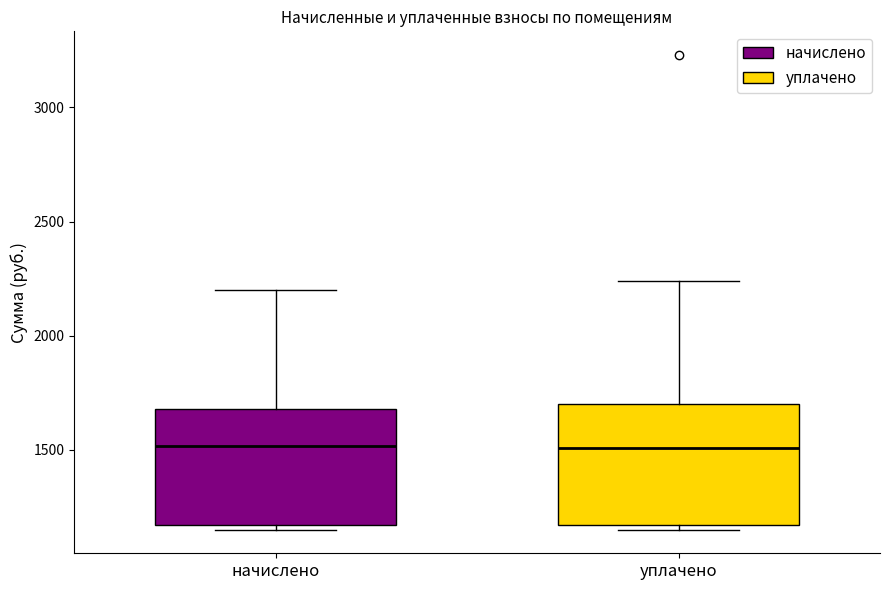

Where does the median line of the box for начислено sit on the y-axis? The values are not printed on the chart, so give them approximately, as read against the axis.

1500